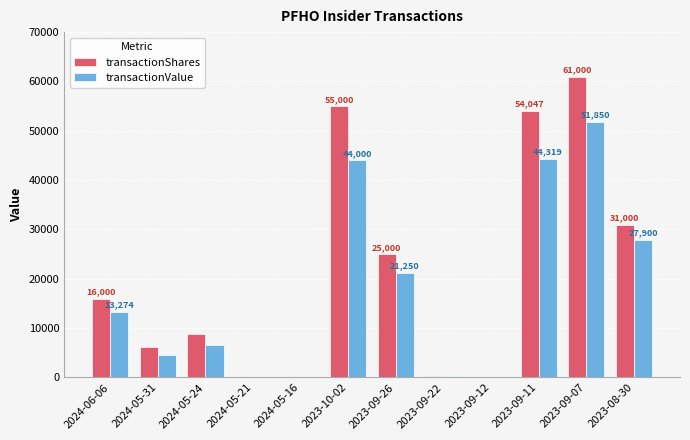

How many series are shown in this chart?

2